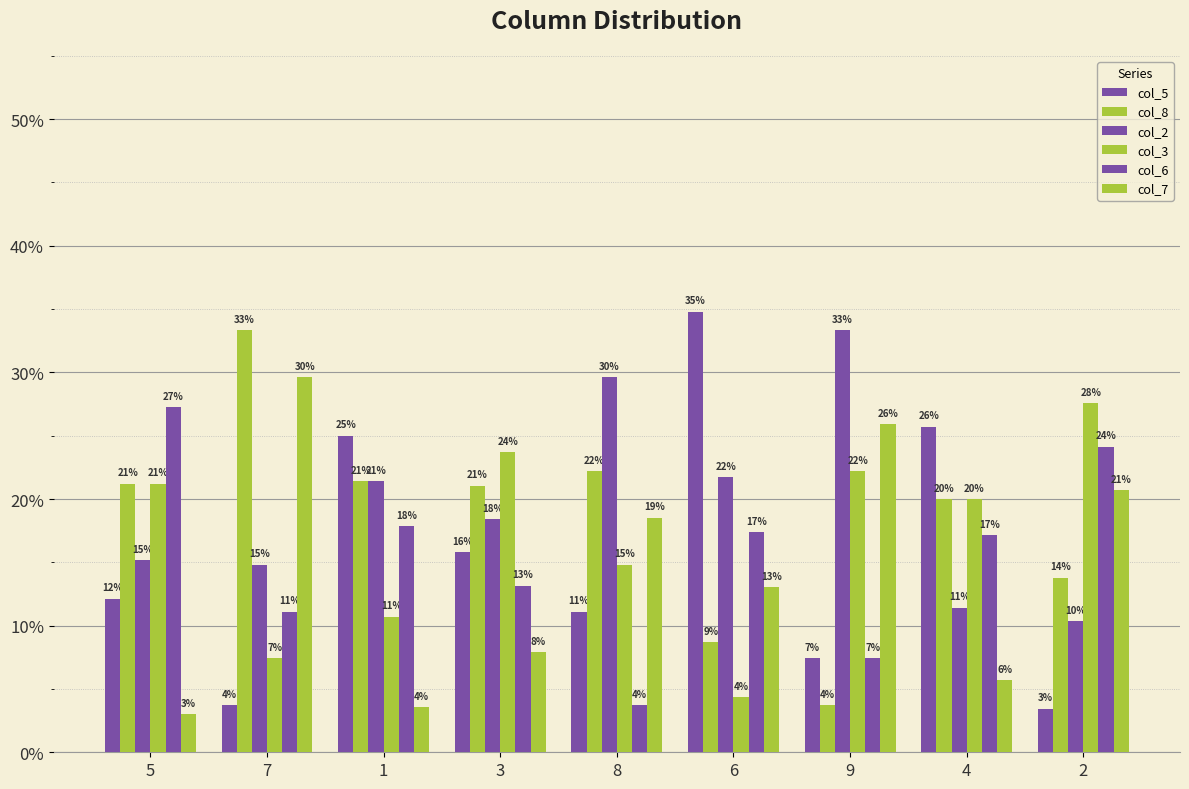

Is the value of col_8 at 2 greater than the value of col_7 at 8?

No